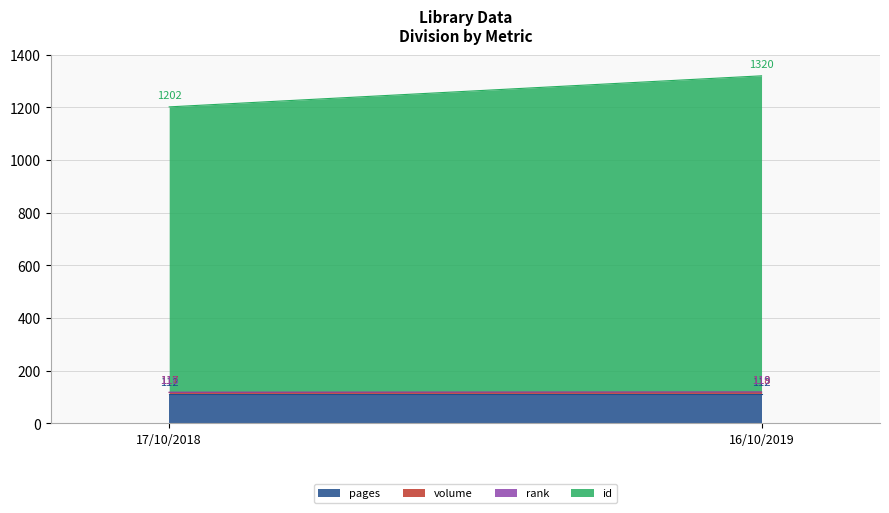

The value of pages at 17/10/2018 is 23. True or false?

False